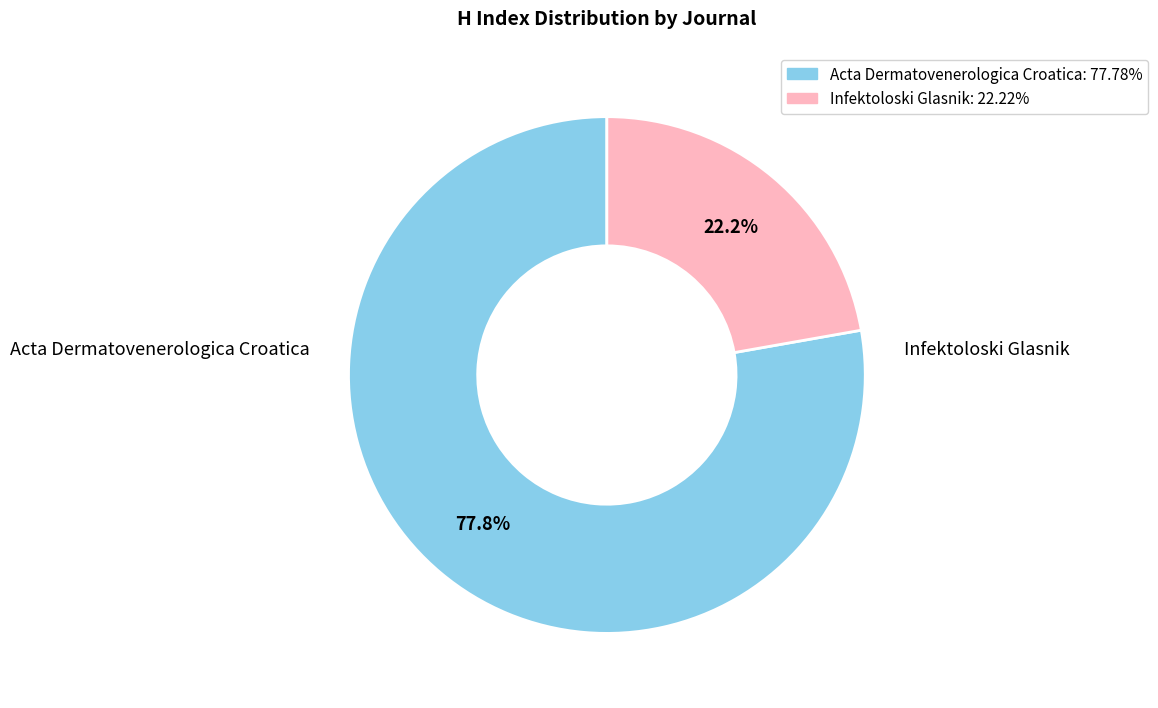

Rank the categories by value from highest to lowest.

Acta Dermatovenerologica Croatica, Infektoloski Glasnik